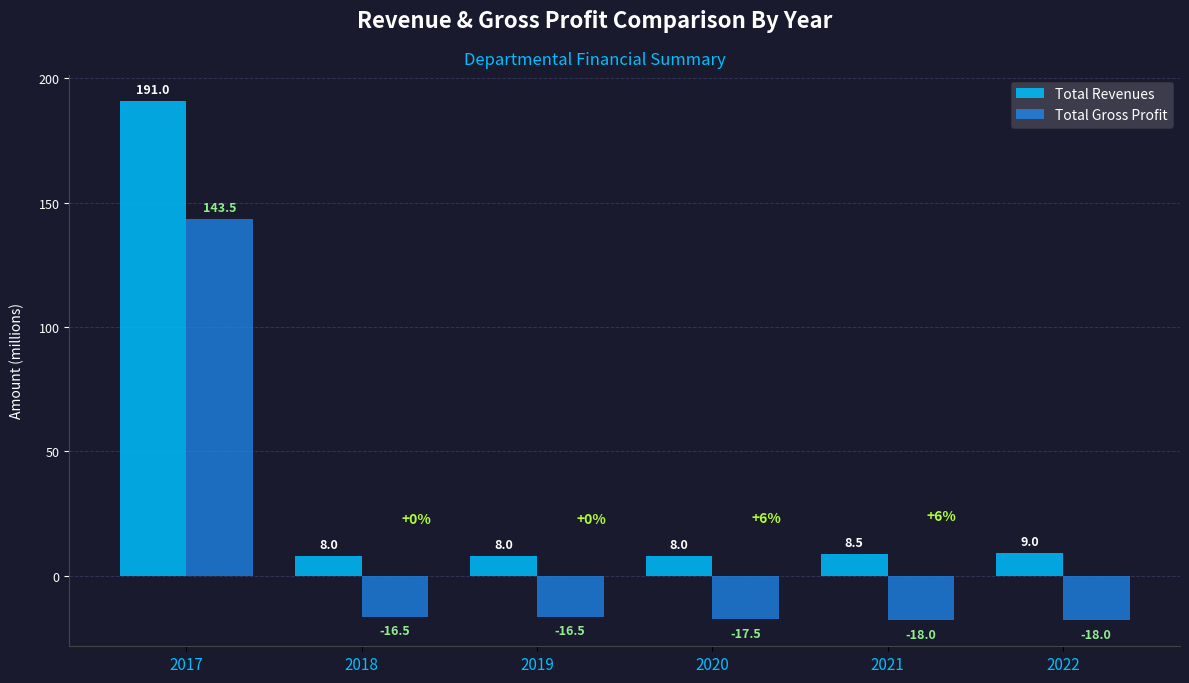

What is the spread (max minus min) of values at 2022?

27.0